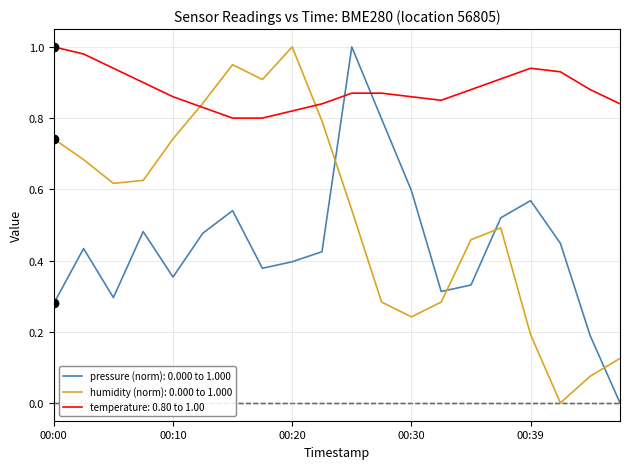

True or false: humidity (norm): 0.000 to 1.000 and temperature: 0.80 to 1.00 intersect in this chart.

True